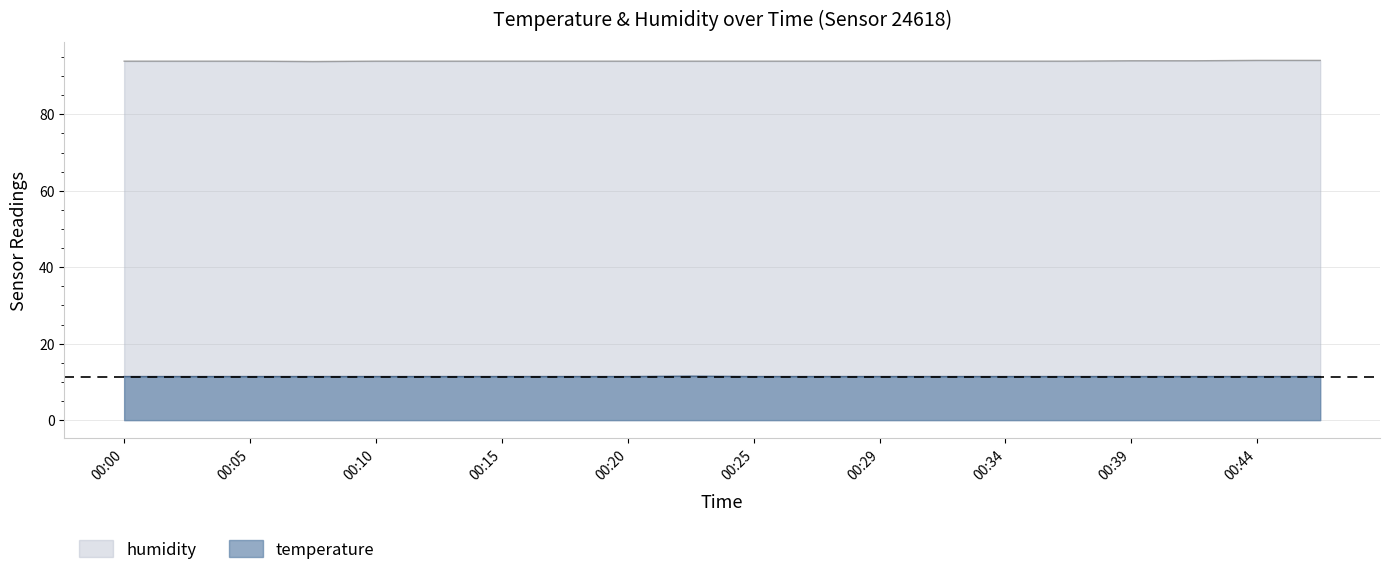

True or false: humidity has a value of 93.9 at 00:12.

True